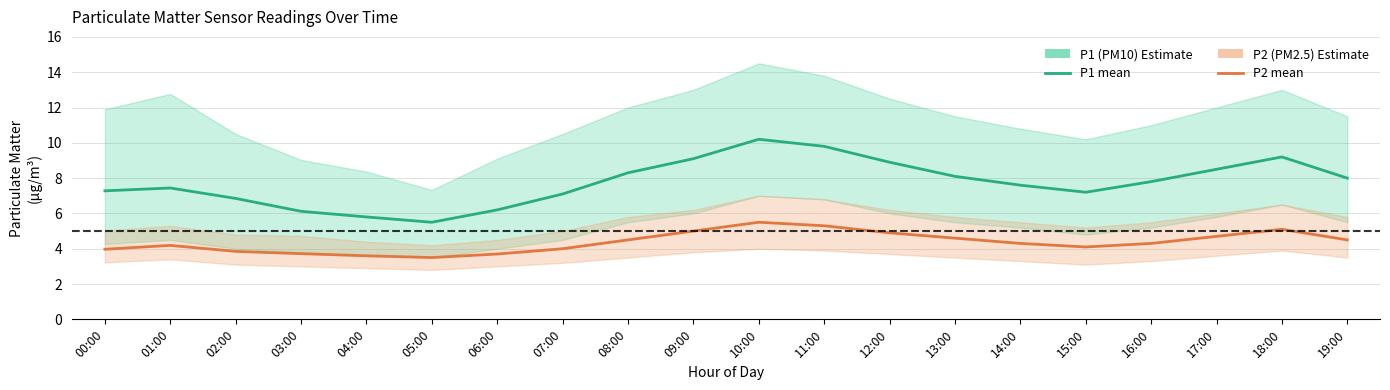

True or false: P2 (PM2.5) and P1 (PM10) intersect in this chart.

False